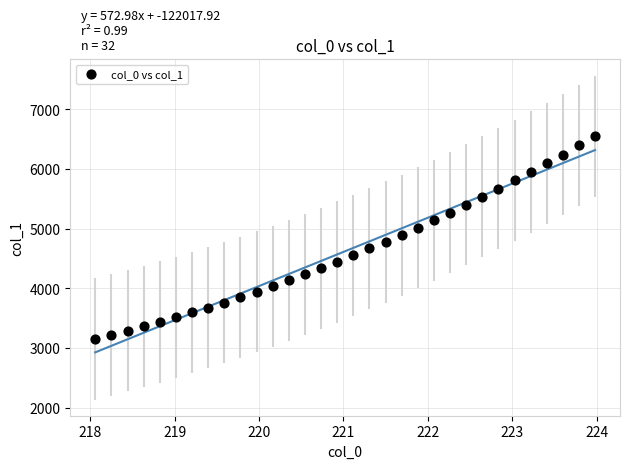

What is the range of X values (max minus min)?

5.9